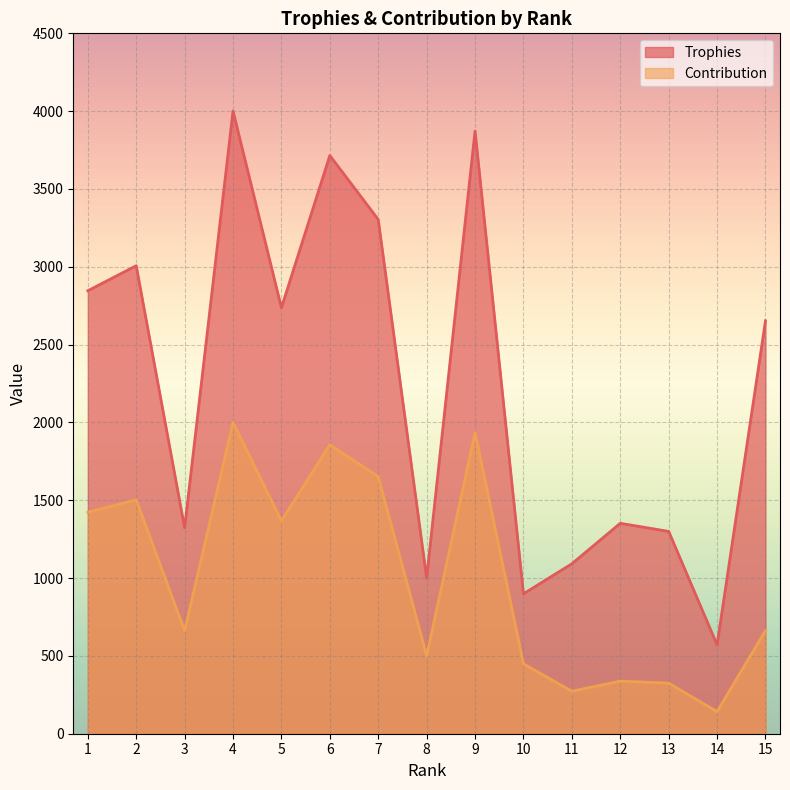

Is the value of Trophies at 8 greater than the value of Contribution at 11?

Yes